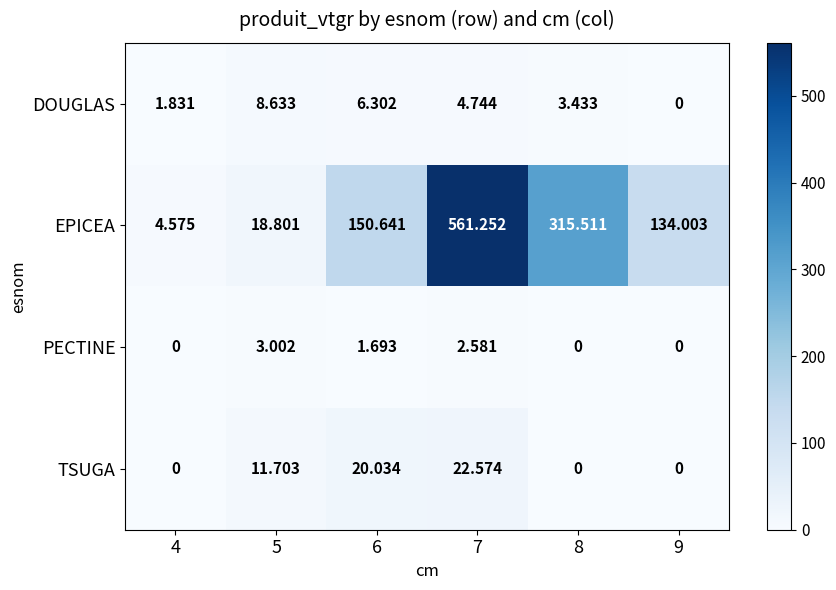

At which category is the sum across all series the highest?

7